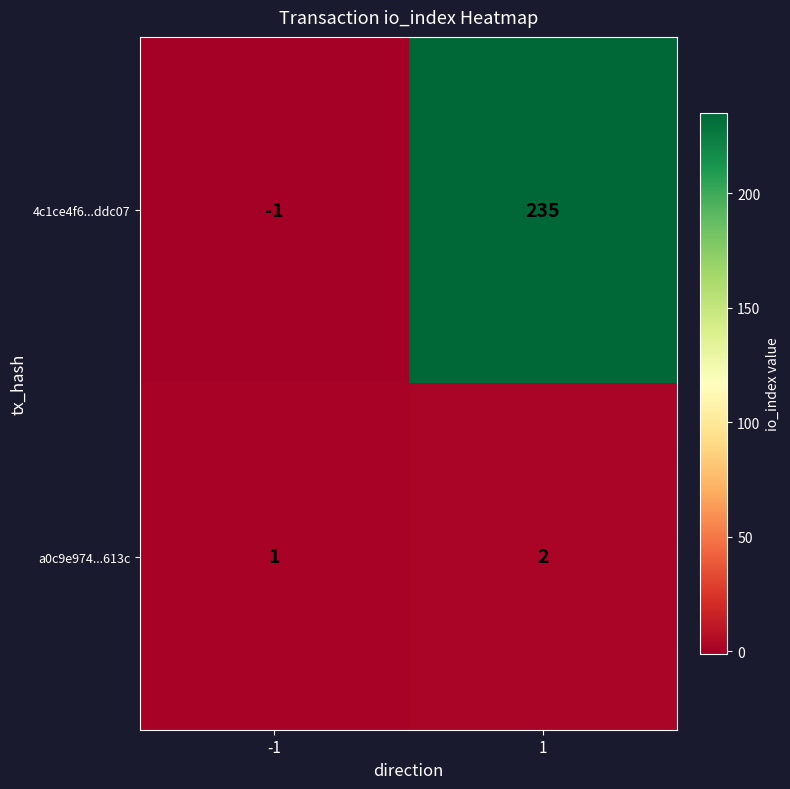

Rank the series at -1 from lowest to highest value.

4c1ce4f6...ddc07, a0c9e974...613c